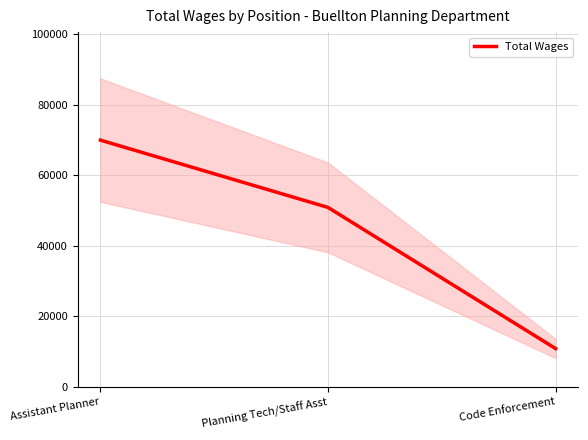

Reading left to right, transcribe all the data shown in this chart.

Assistant Planner=69961.7	Planning Tech/Staff Asst=50883.9	Code Enforcement=10883.5